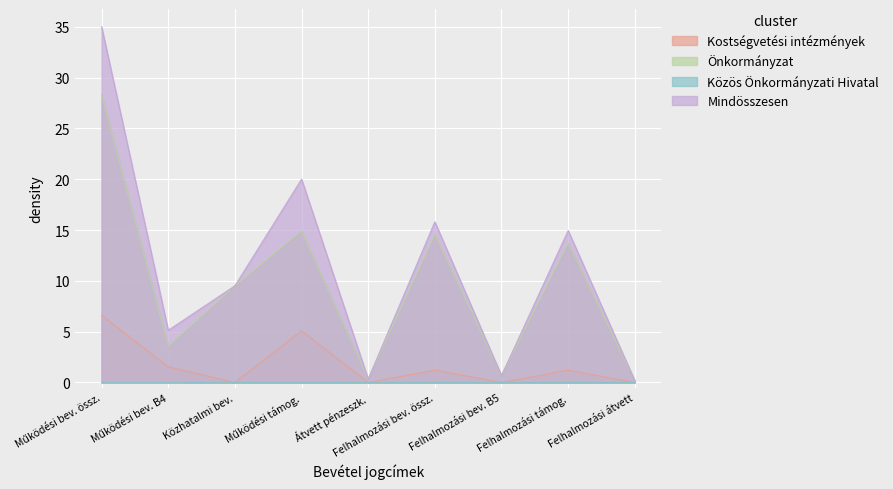

How many lines are shown in the chart?

4